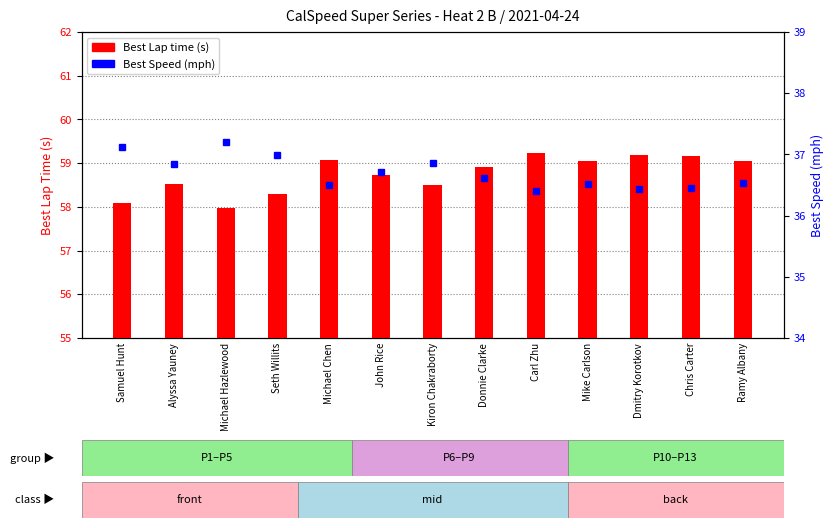

Reading left to right, what are all the values shown in this chart?

Best Lap time: Samuel Hunt=58.1	Alyssa Yauney=58.5	Michael Hazlewood=58.0	Seth Willits=58.3	Michael Chen=59.1	John Rice=58.7	Kiron Chakraborty=58.5	Donnie Clarke=58.9	Carl Zhu=59.2	Mike Carlson=59.1	Dmitry Korotkov=59.2	Chris Carter=59.2	Ramy Albany=59.0
Best Speed: Samuel Hunt=37.1	Alyssa Yauney=36.8	Michael Hazlewood=37.2	Seth Willits=37.0	Michael Chen=36.5	John Rice=36.7	Kiron Chakraborty=36.9	Donnie Clarke=36.6	Carl Zhu=36.4	Mike Carlson=36.5	Dmitry Korotkov=36.4	Chris Carter=36.5	Ramy Albany=36.5